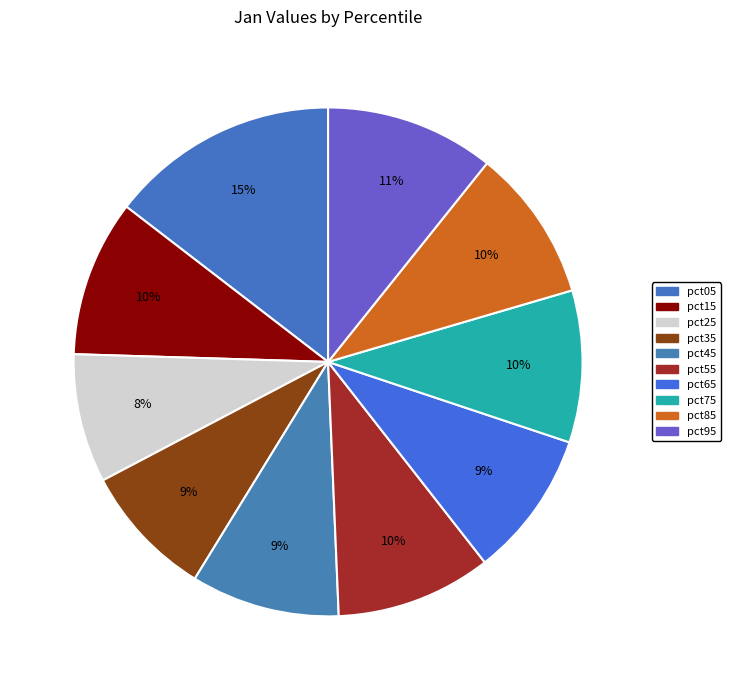

Which has a higher value, pct05 or pct65?

pct05